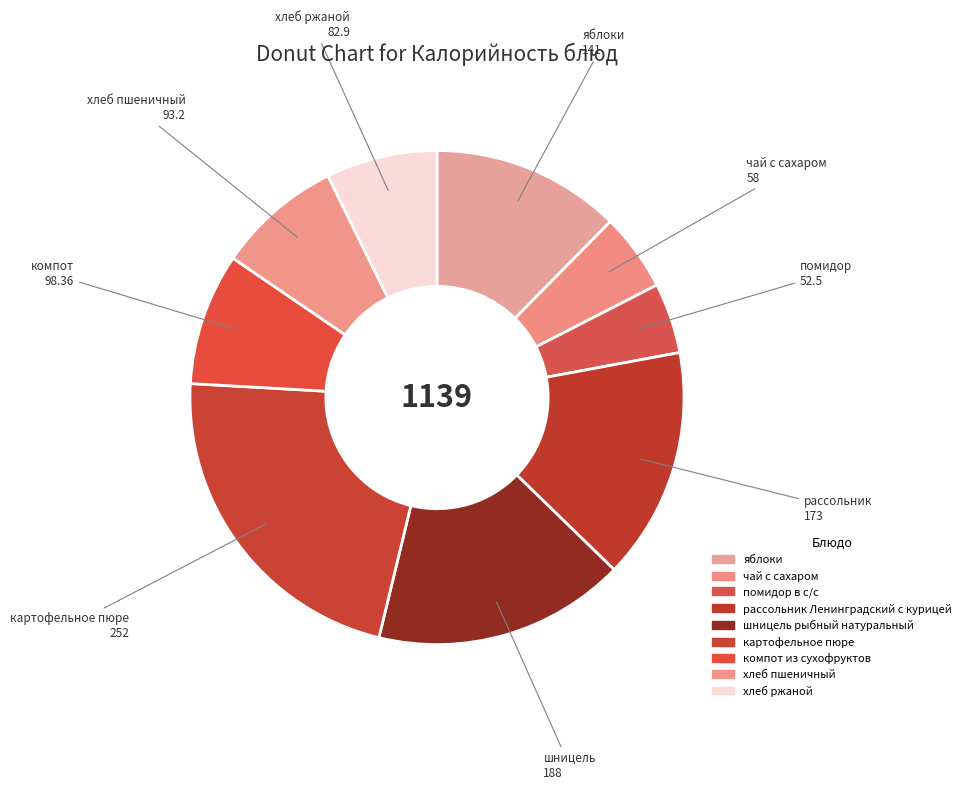

Is the sum of компот из сухофруктов and рассольник Ленинградский с курицей greater than half?

No